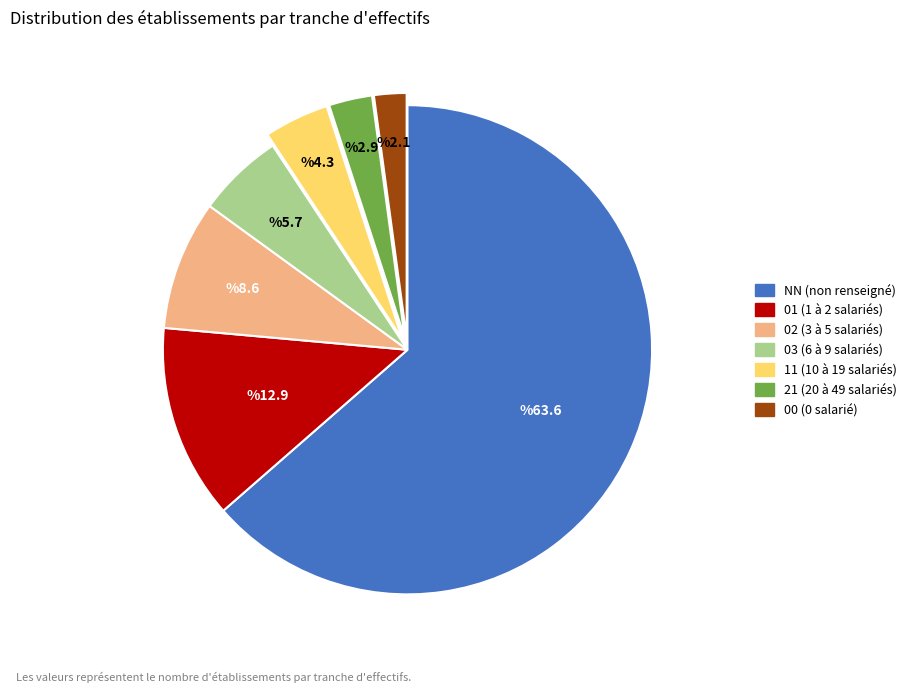

What is the smallest slice in the pie chart?

00